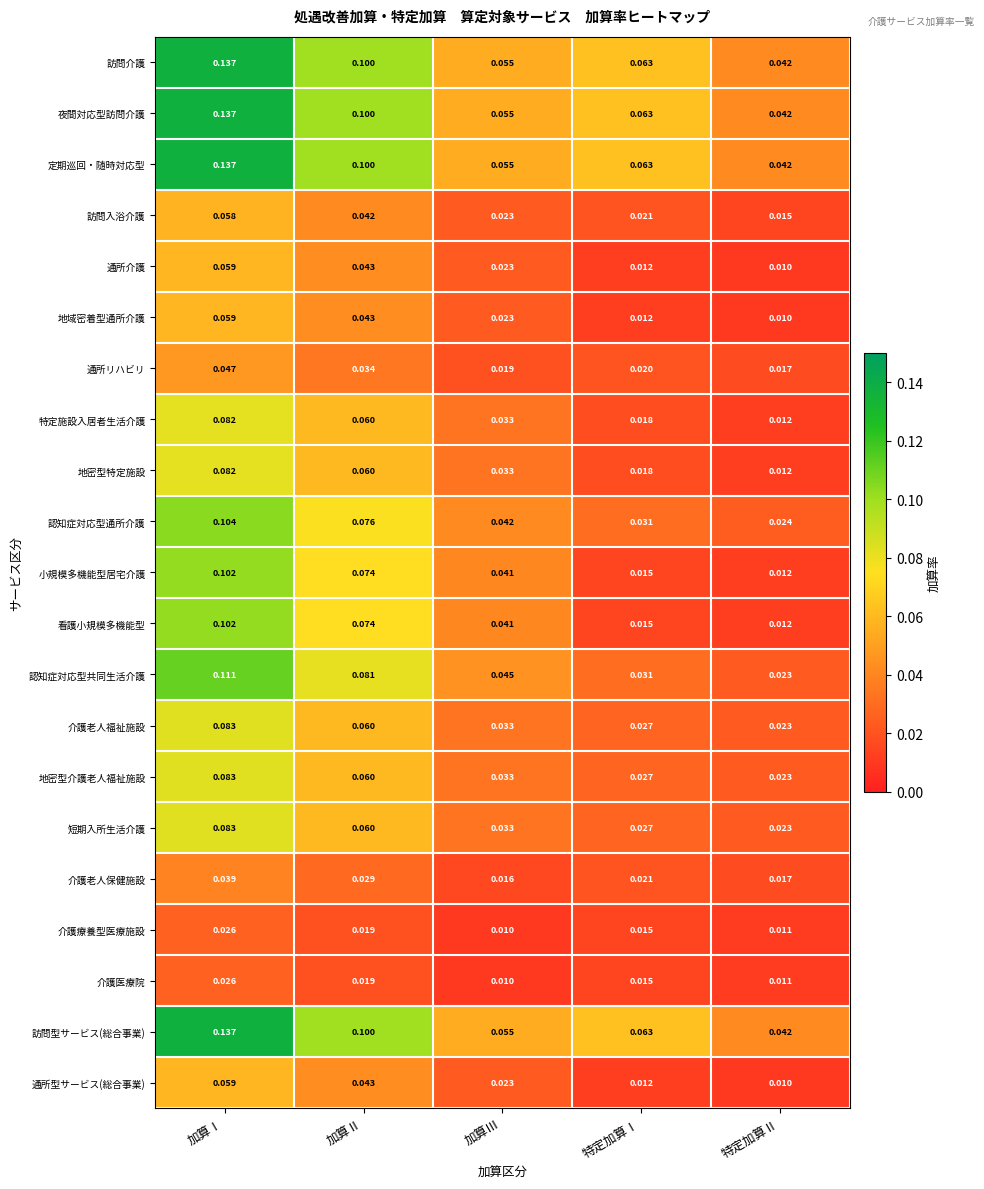

Rank the categories by 通所リハビリ value from lowest to highest.

特定加算Ⅱ, 加算Ⅲ, 特定加算Ⅰ, 加算Ⅱ, 加算Ⅰ